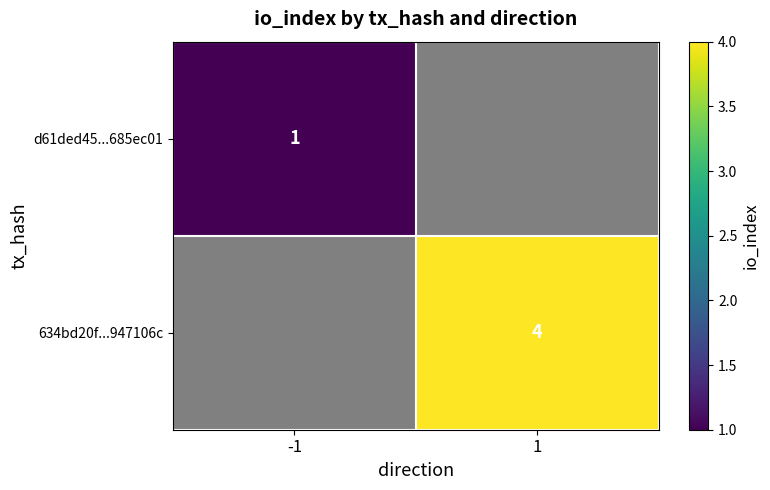

Count the number of categories in the chart.

2